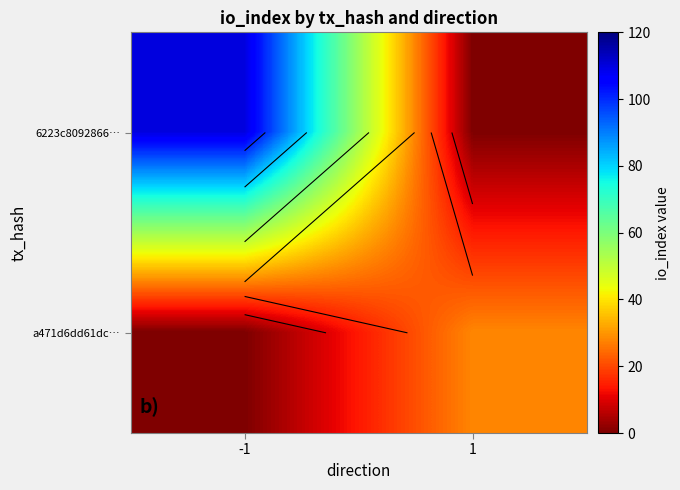

At how many categories does at least one series exceed 54?

1